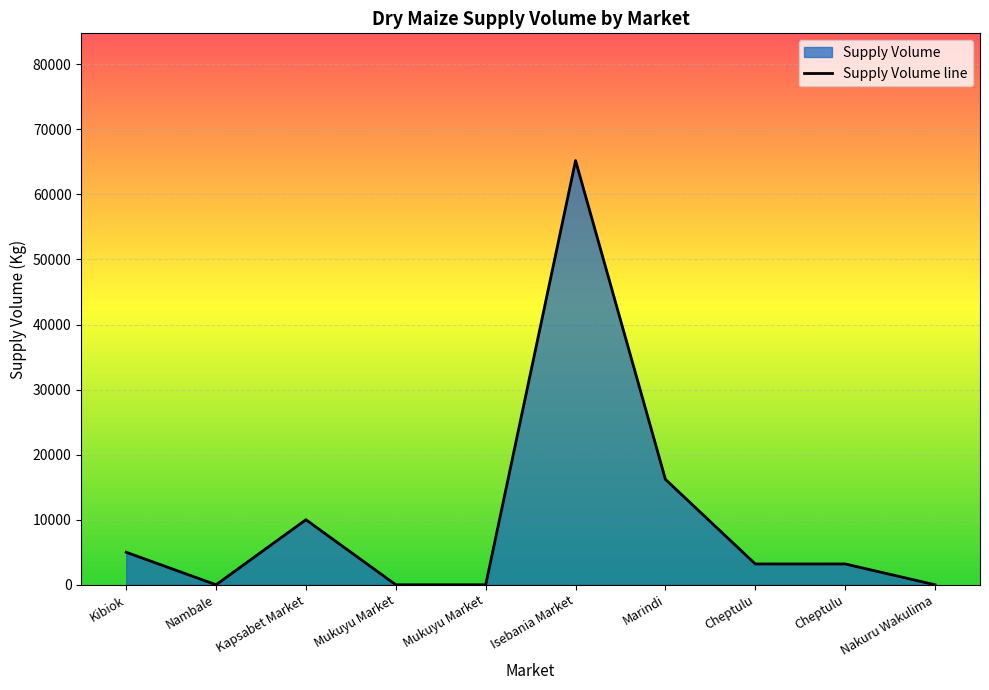

How many points are lower than both their immediate neighbors (excluding endpoints)?

1